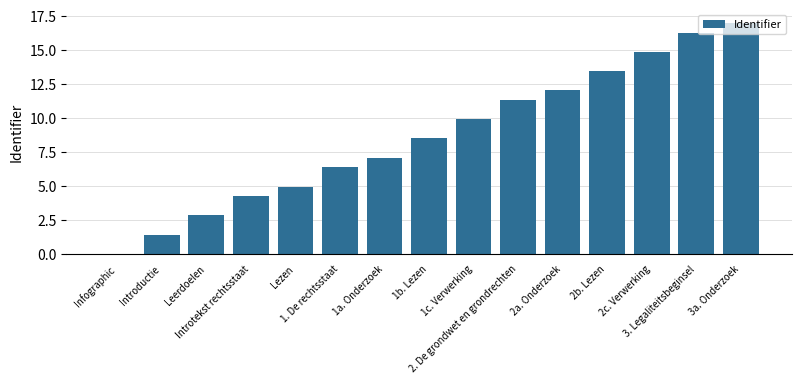

What is the average value?

8.7